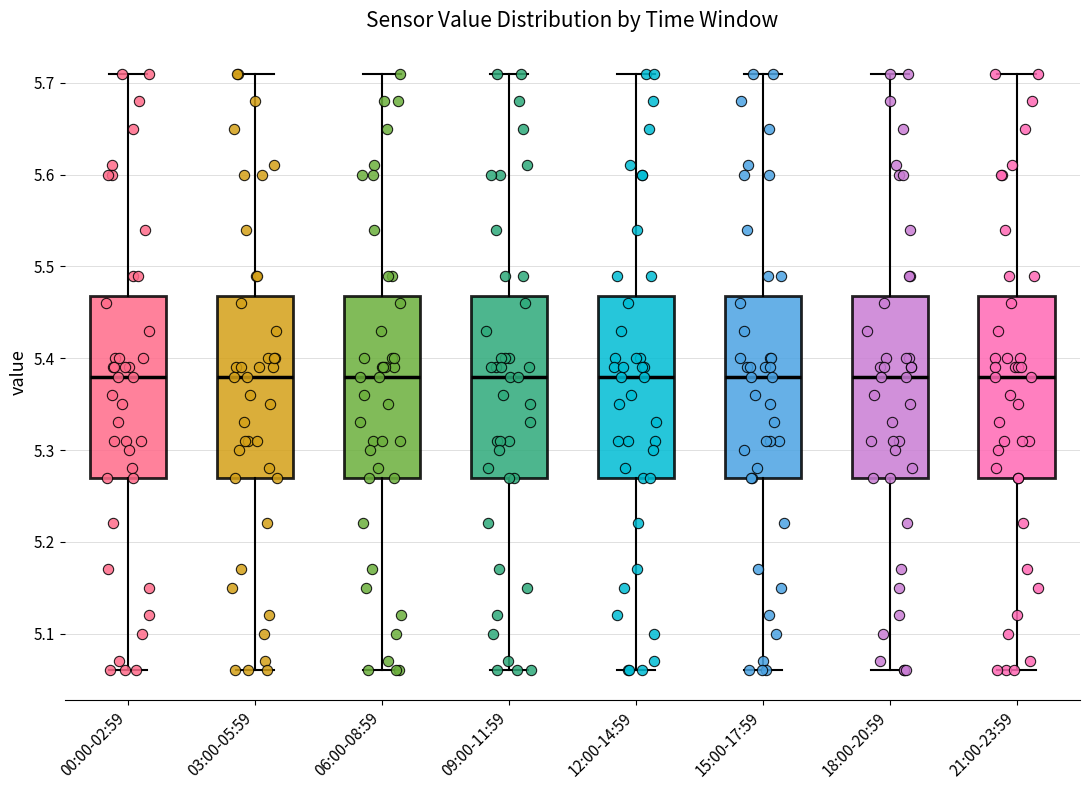

Where is the upper edge of the box for 09:00-11:59 on the y-axis? The values are not printed on the chart, so give them approximately, as read against the axis.

5.47